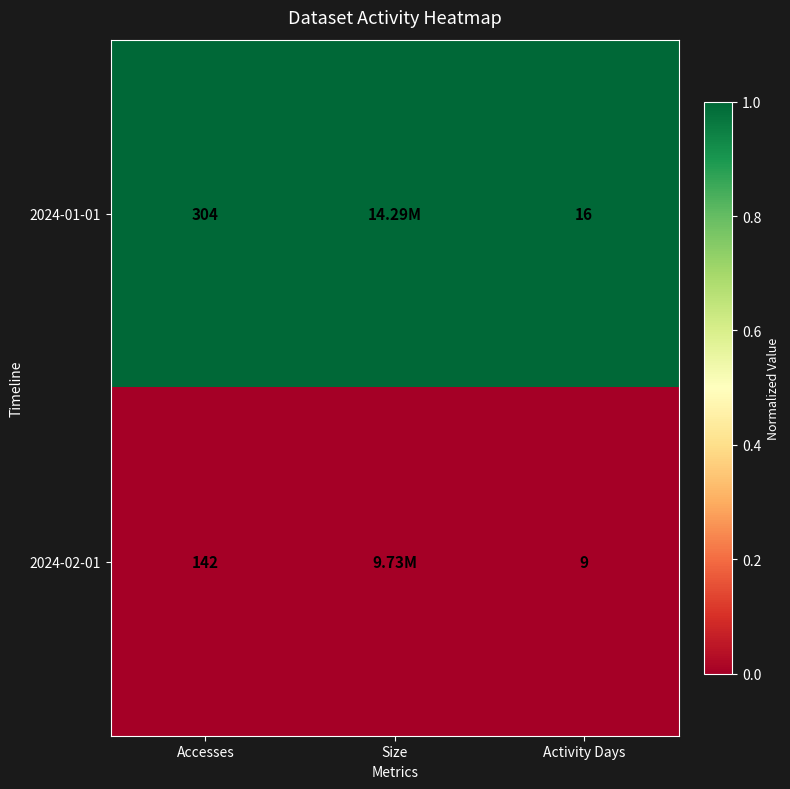

Rank the series at Activity Days from highest to lowest value.

2024-01-01, 2024-02-01